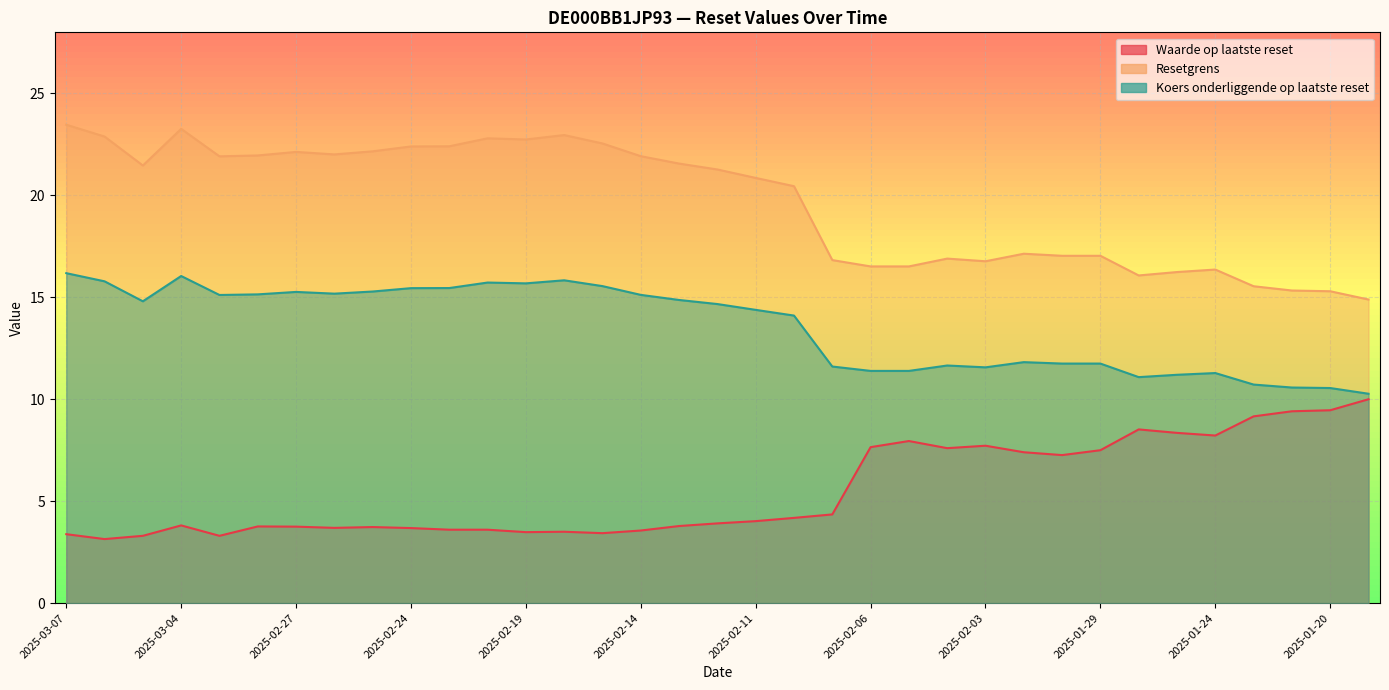

Rank the series at 2025-02-27 from lowest to highest value.

Waarde op laatste reset, Koers onderliggende op laatste reset, Resetgrens